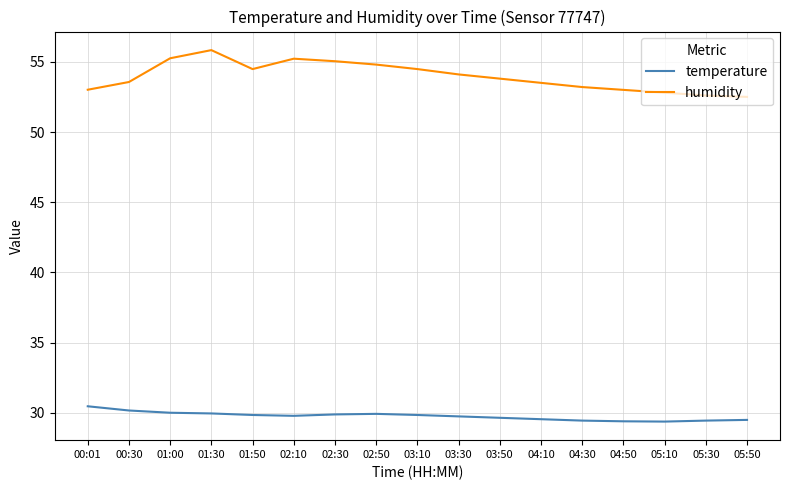

The value of humidity at 02:10 is 97.6. True or false?

False